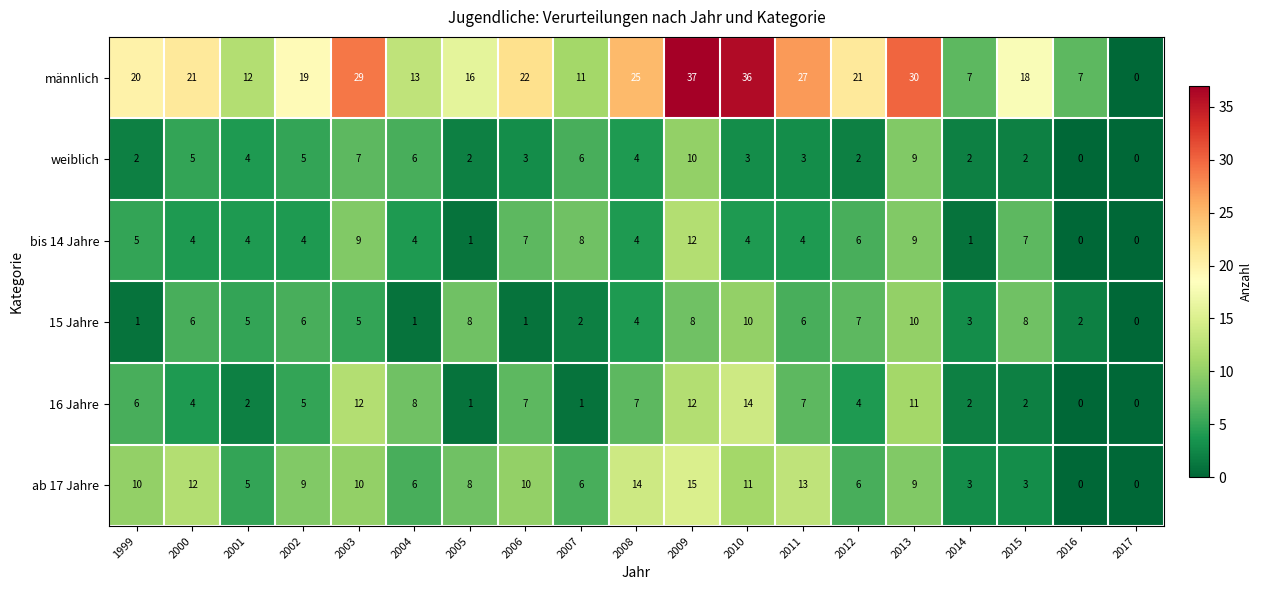

Between 2000 and 2012, which series saw the biggest shift?

ab 17 Jahre